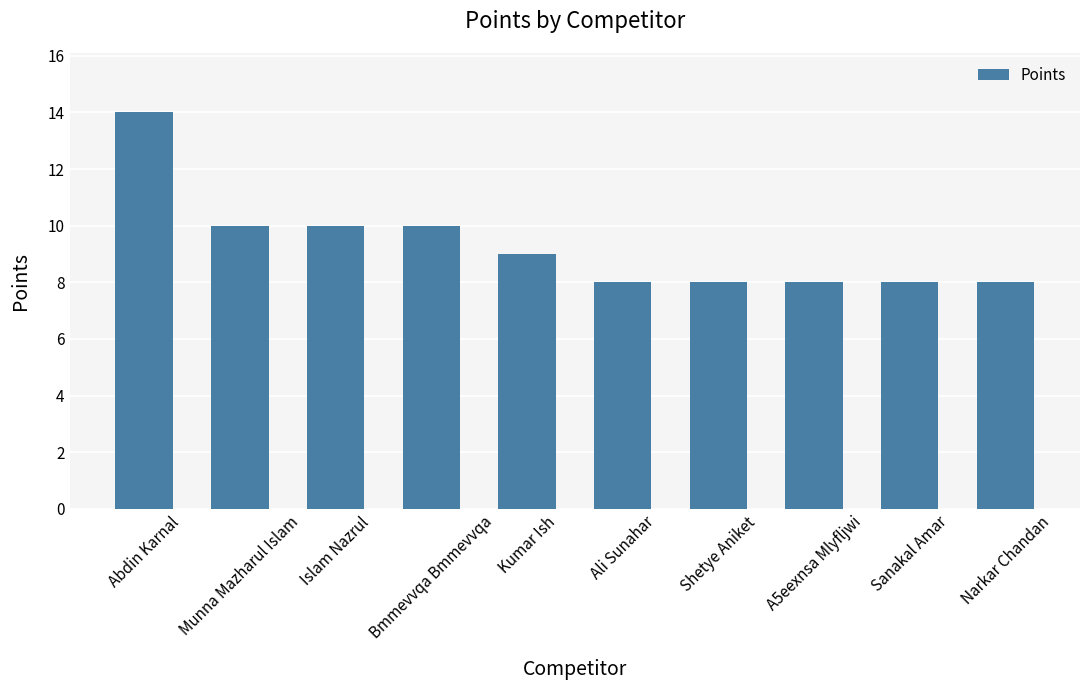

What is the maximum value shown in the chart?

14